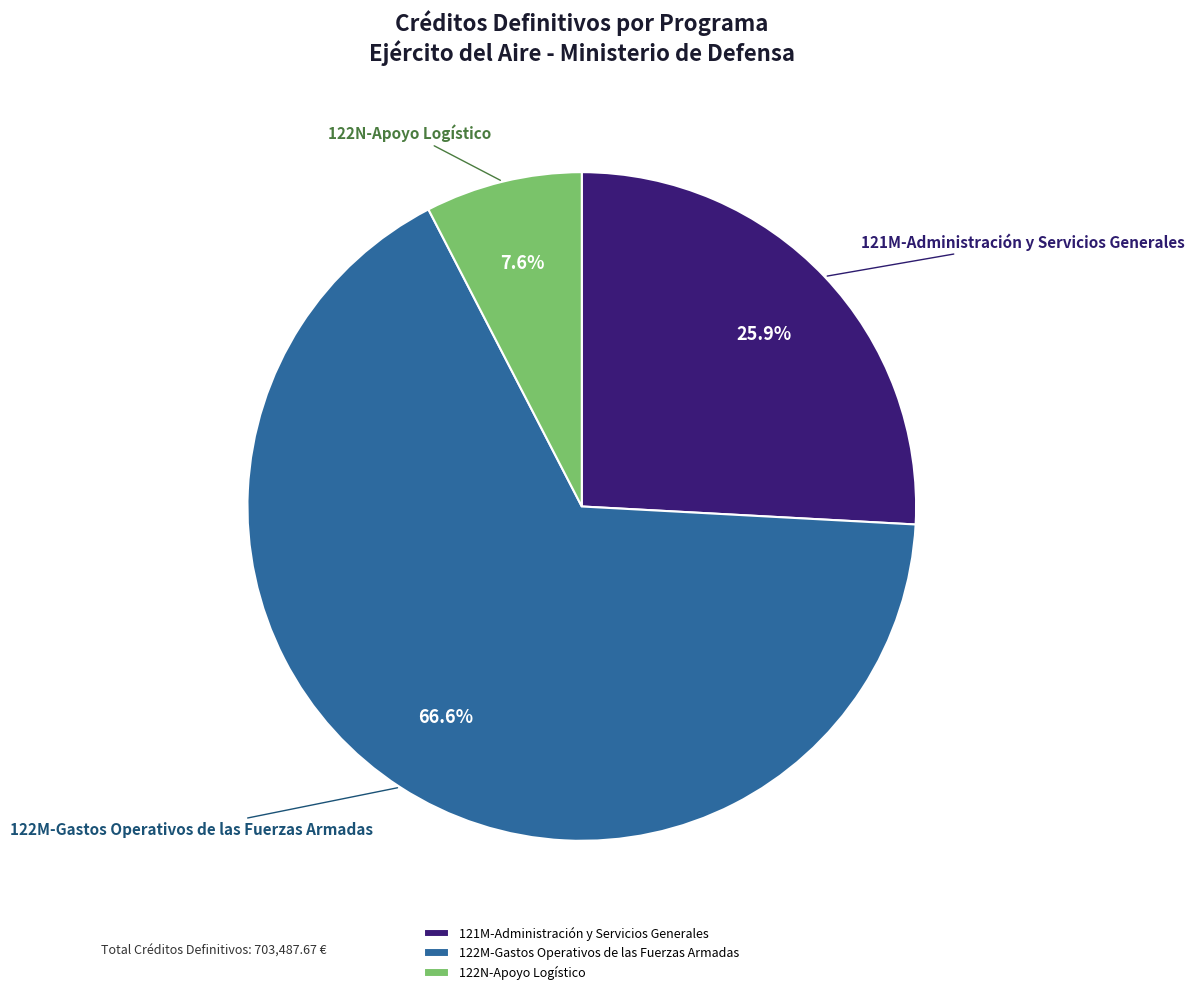

Rank the categories by value from highest to lowest.

122M-Gastos Operativos de las Fuerzas Armadas, 121M-Administración y Servicios Generales, 122N-Apoyo Logístico